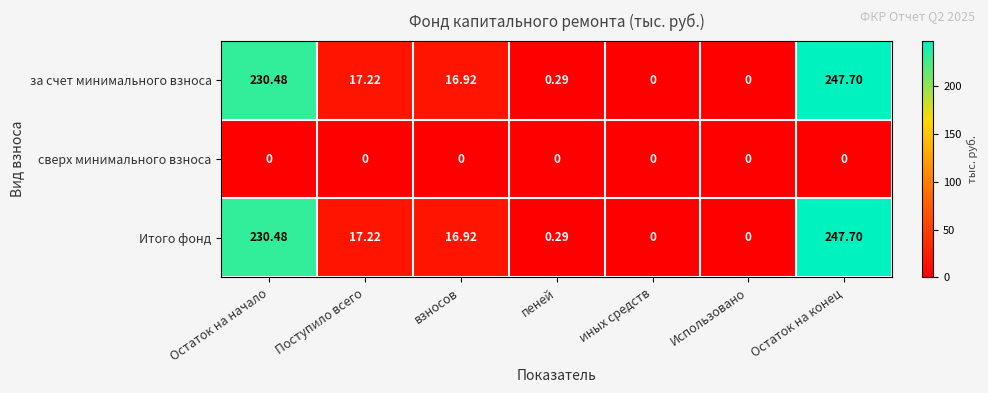

At which category is the sum across all series the highest?

Остаток на конец